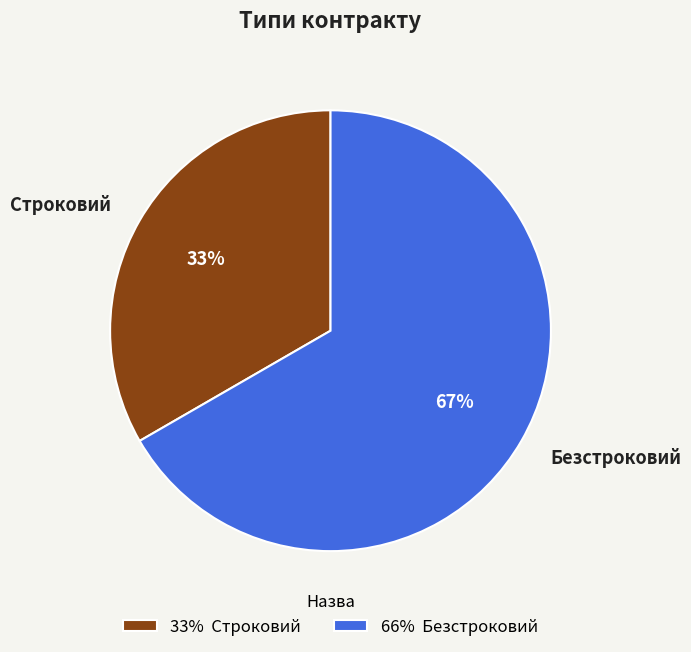

Which category has the smallest portion of the pie?

Строковий